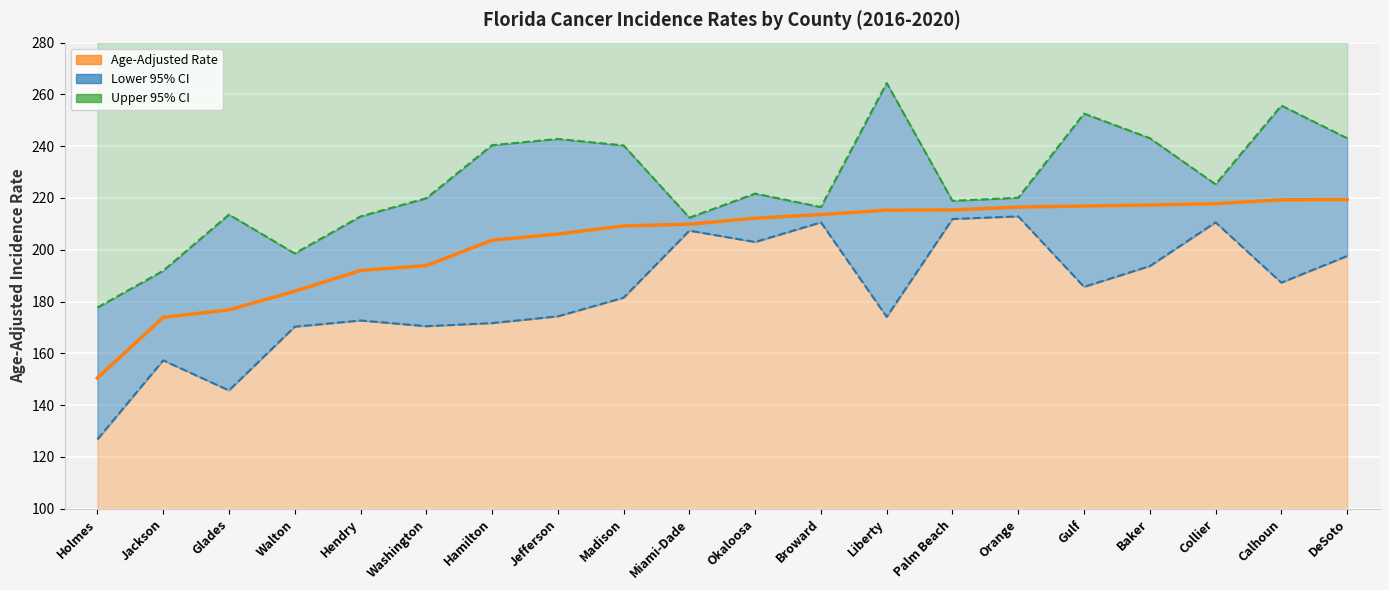

How many lines are shown in the chart?

3